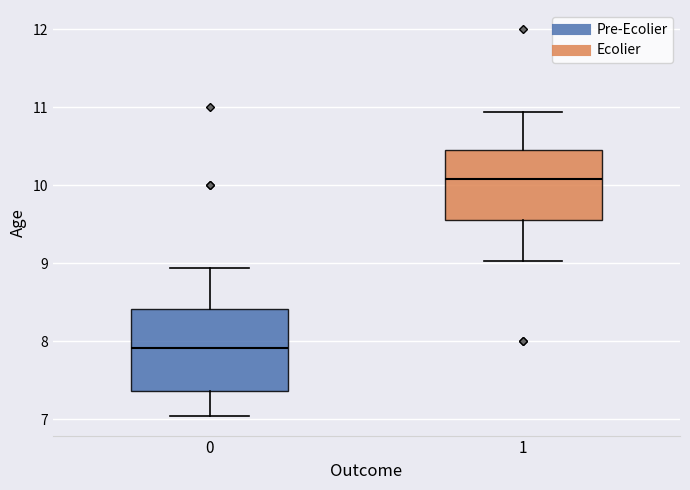

Reading left to right, transcribe this box plot: for each box, give where its median line is, the range the box spans, and where its two whiskers end, as read against the y-axis. The values are not printed on the chart, so give them approximately, as read against the axis.

0: median 7.9, box 7.4 to 8.4, whiskers 7.0 to 8.9
1: median 10.1, box 9.6 to 10.5, whiskers 9.0 to 10.9